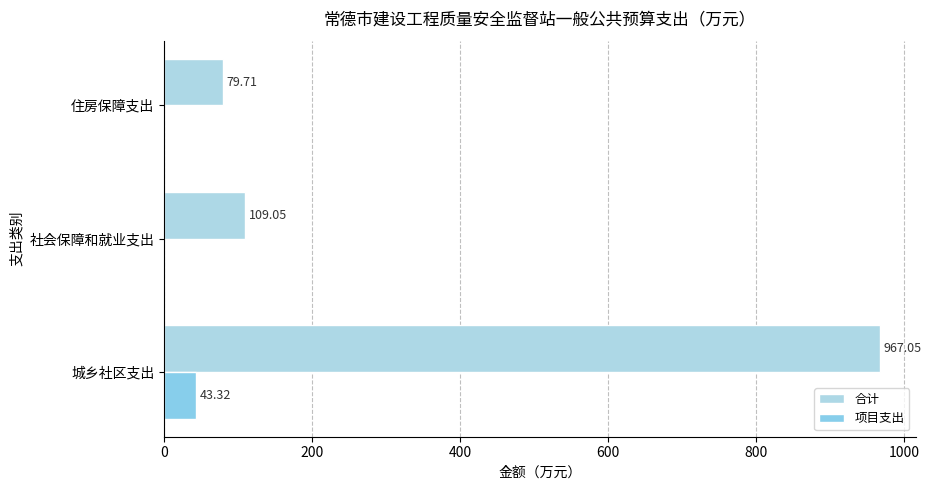

Count the number of data series in this chart.

2